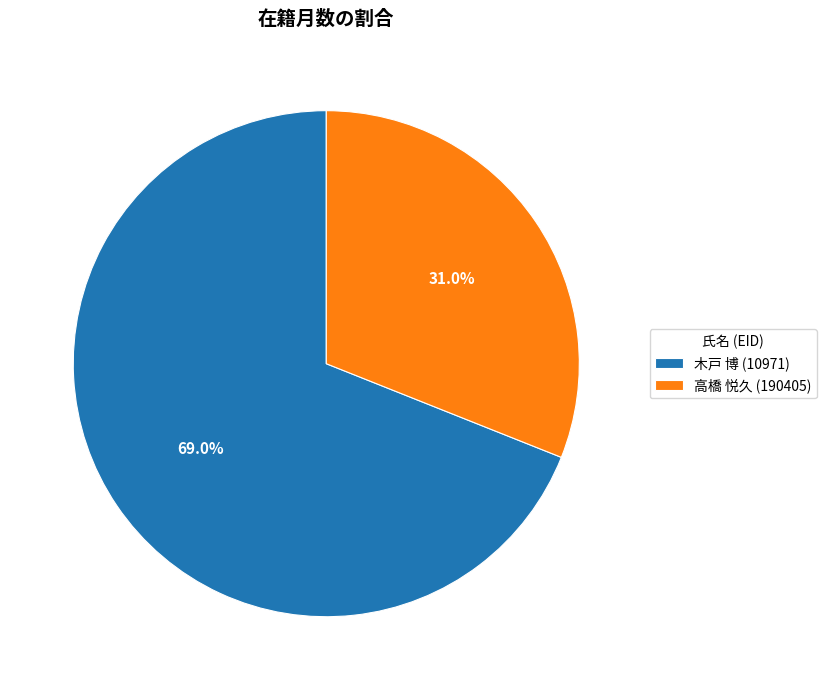

Between 木戸 博 (10971) and 高橋 悦久 (190405), which is larger?

木戸 博 (10971)